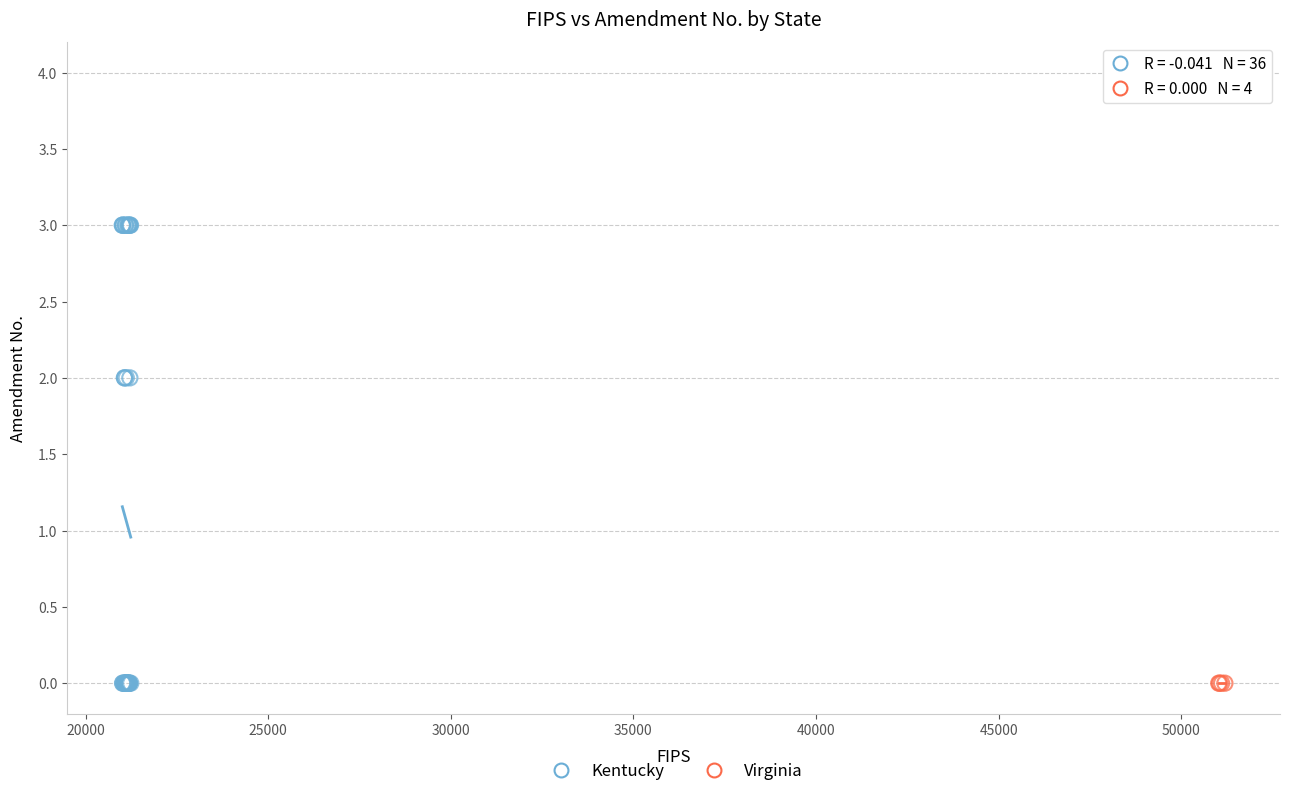

Which series contains the highest Y value?

Kentucky